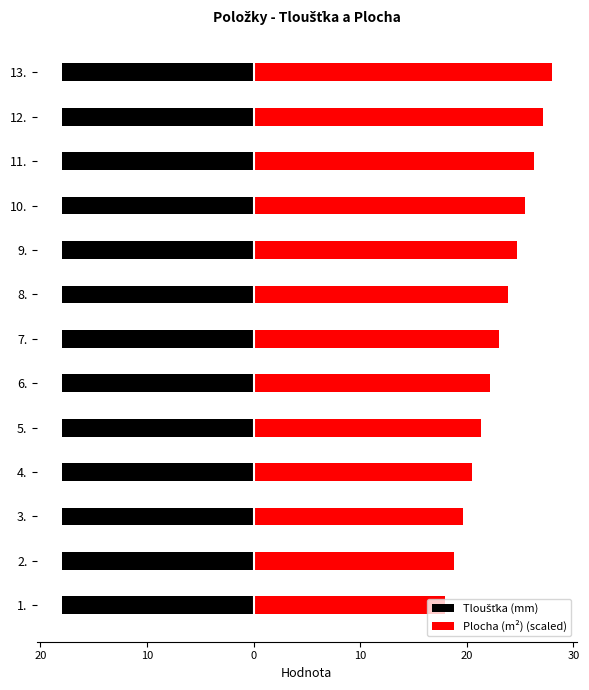

Is the value of Plocha (m²) (scaled) at 30 greater than the value of Tloušťka (mm) at 10?

Yes